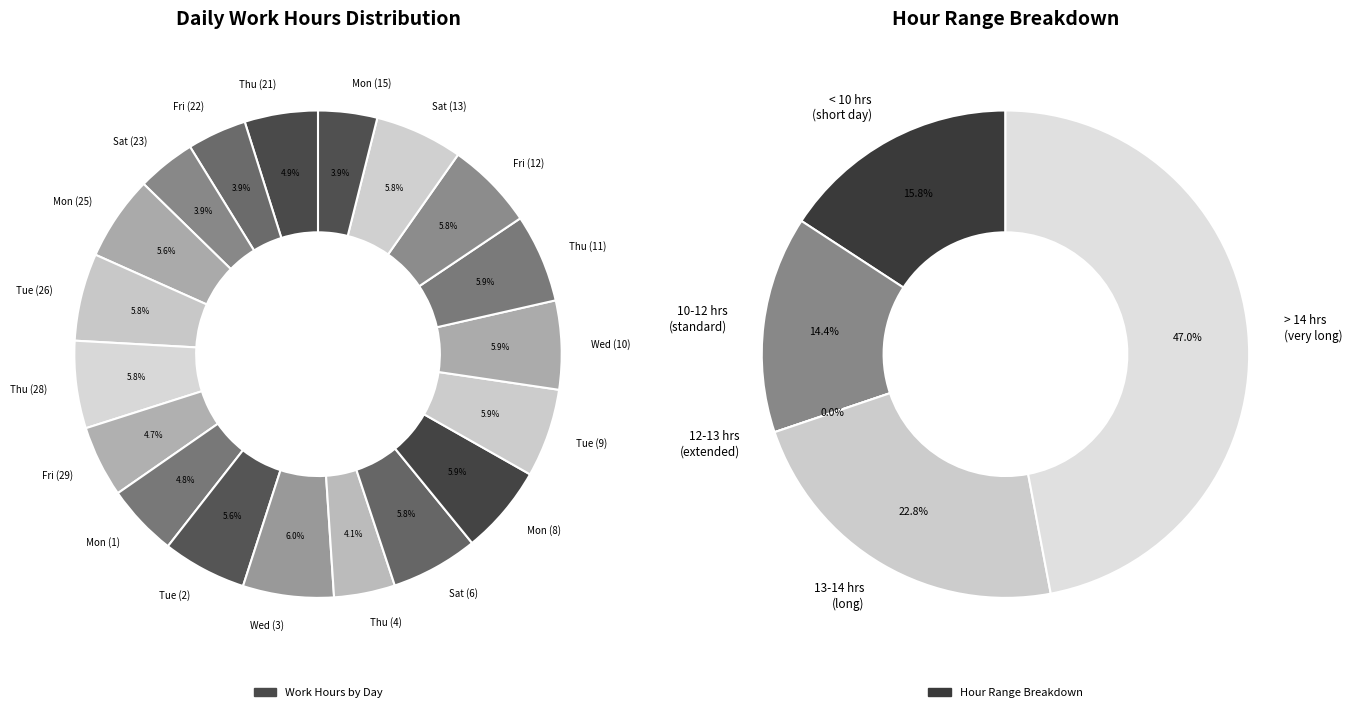

Combined, what portion of the pie is Sat (6) and Thu (21)?

10.7%